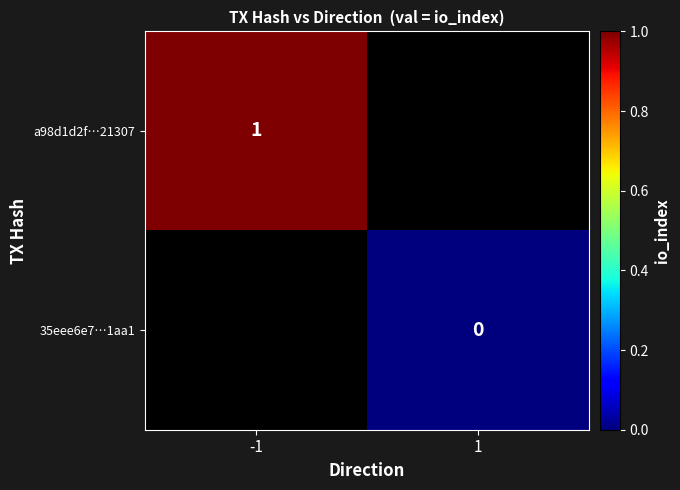

Rank the series by their maximum value, from lowest to highest.

a98d1d2f…21307, 35eee6e7…1aa1